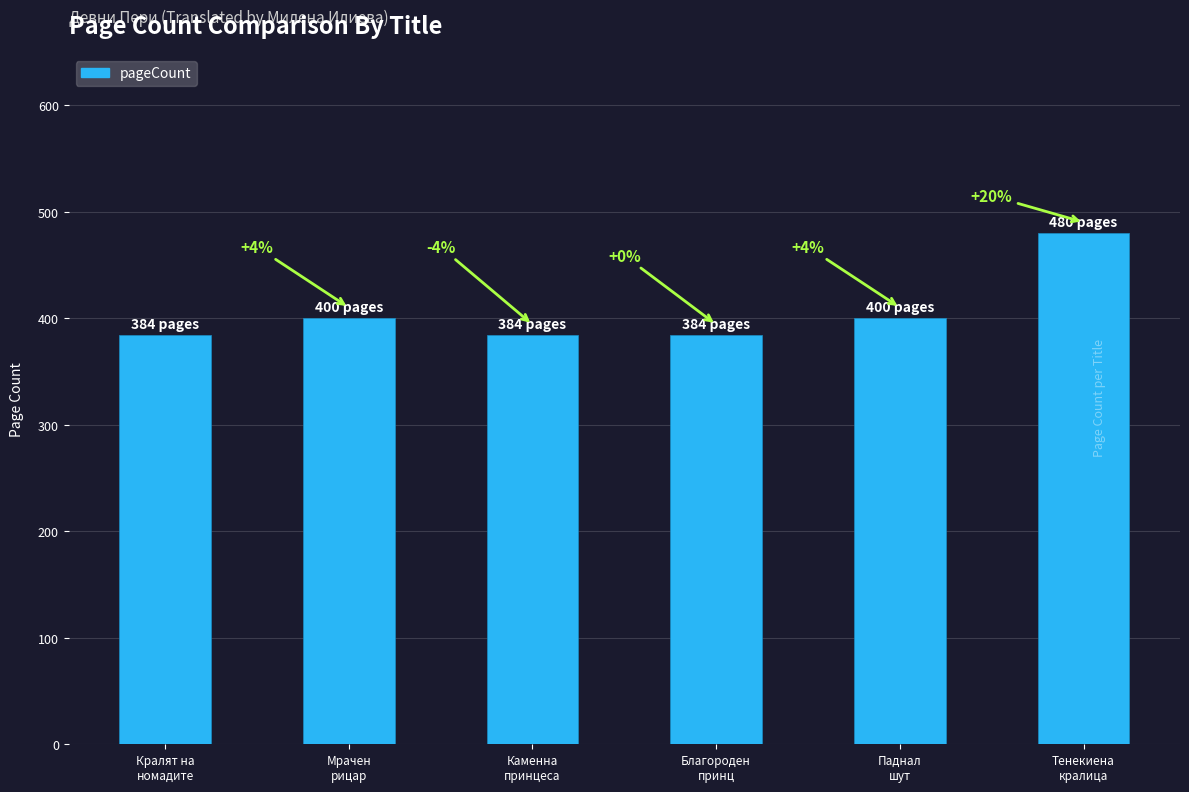

How many values are between 384 and 400?

5